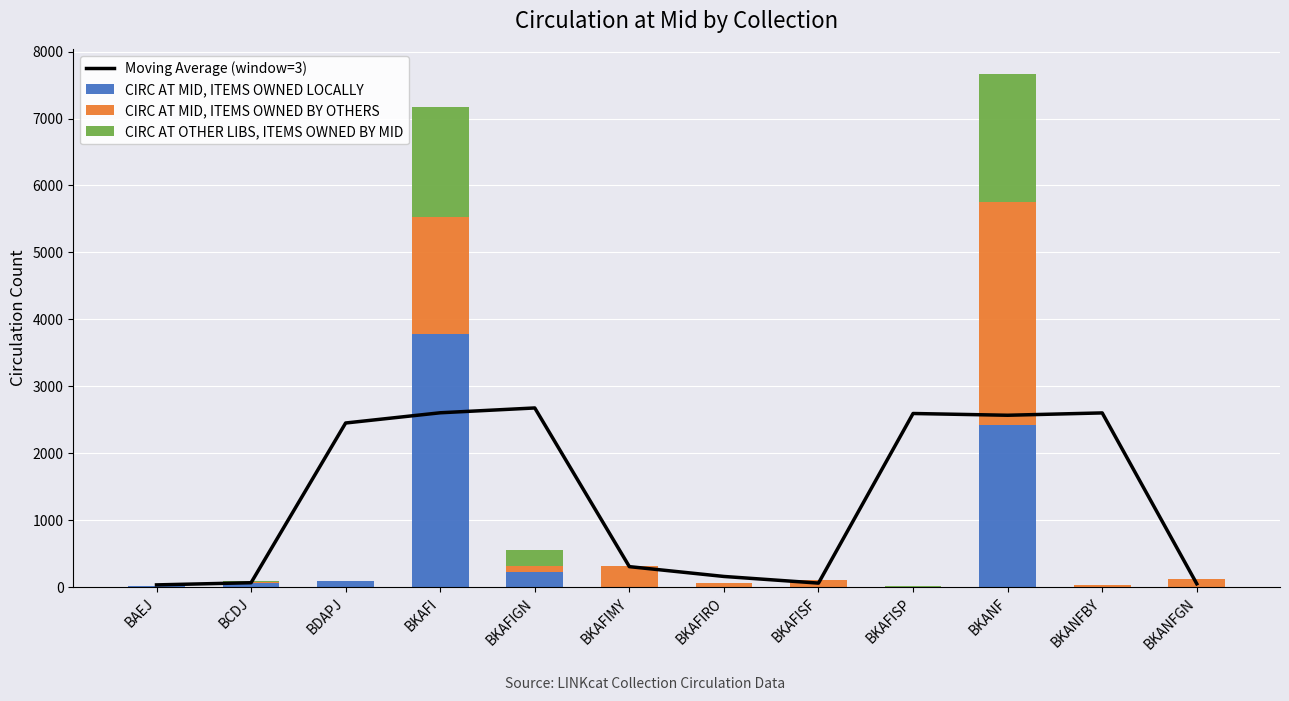

Which category has the highest value in the CIRC AT MID, ITEMS OWNED BY OTHERS series?

BKANF